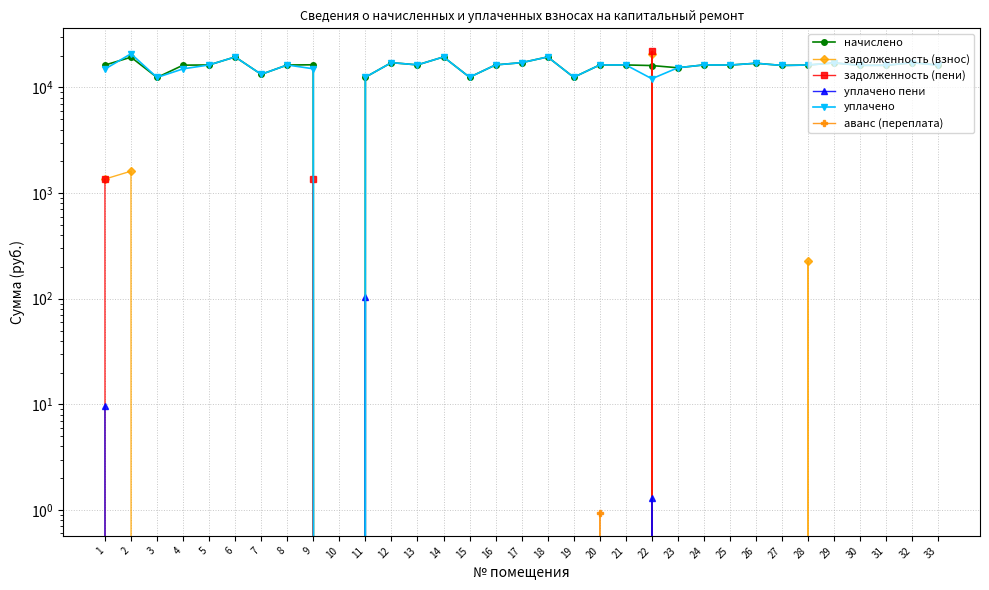

List the series in order of their peak value, highest first.

задолженность (пени), задолженность (взнос), уплачено, начислено, уплачено пени, аванс (переплата)